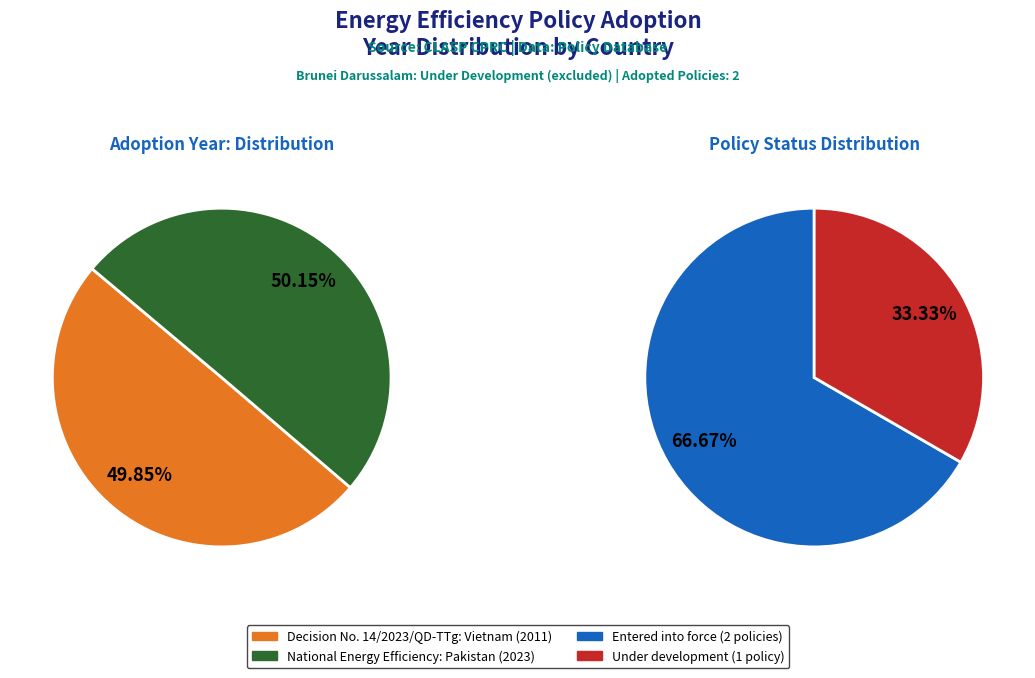

Which slice is the largest?

National Energy Efficiency and Conservation (Pakistan)